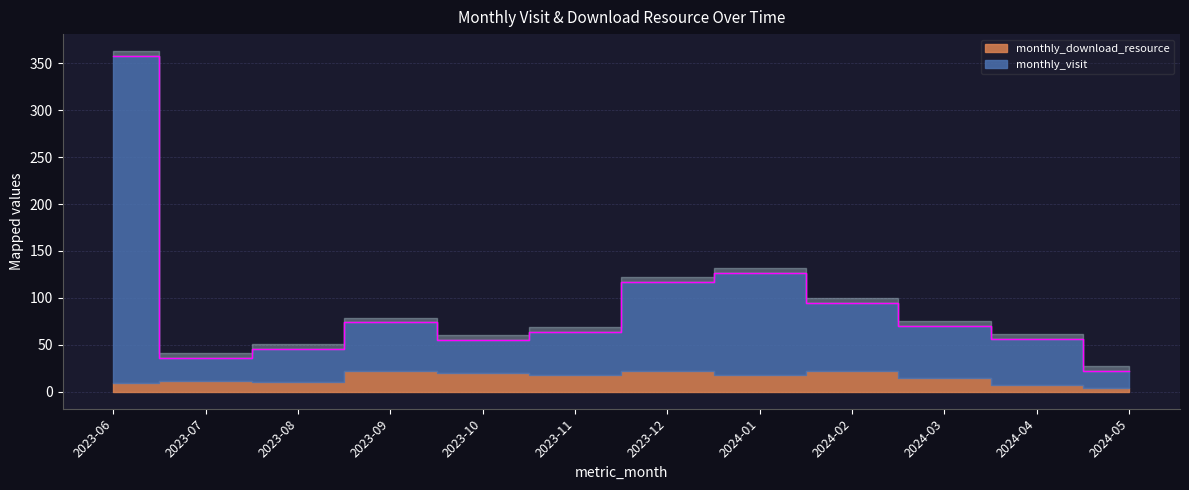

Is it true that the value at 2023-06 is 358?

True